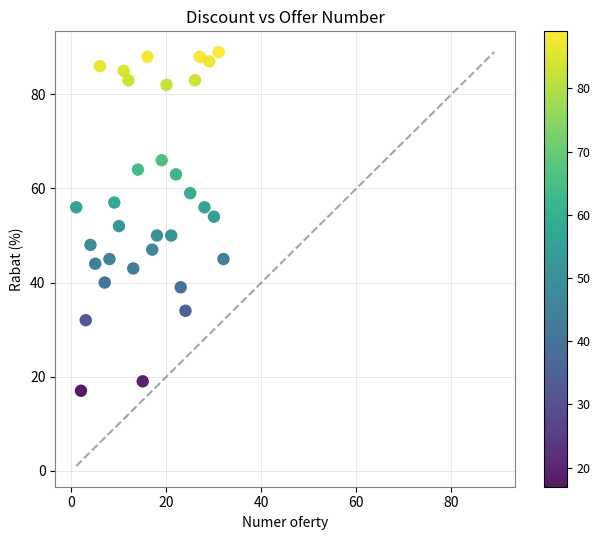

What is the range of Y values (max minus min)?

72